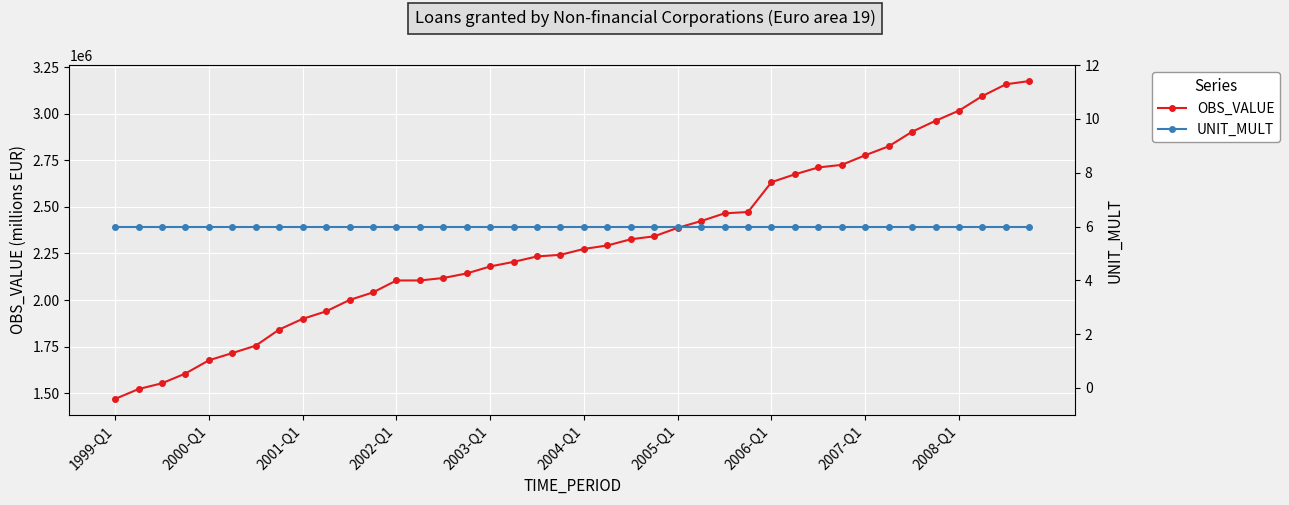

Rank the series by their average value, from lowest to highest.

UNIT_MULT, OBS_VALUE